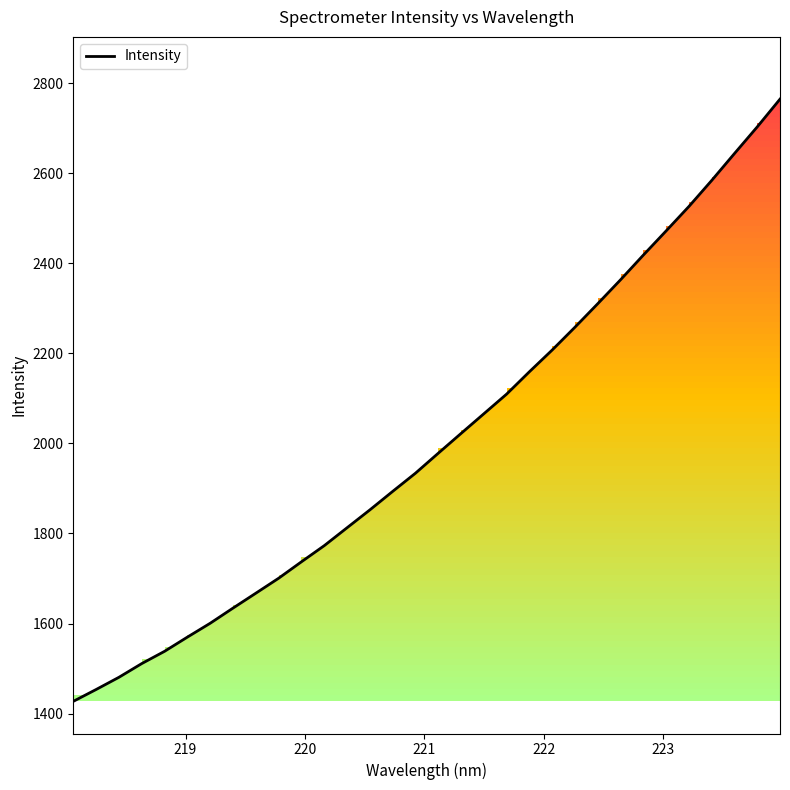

Reading left to right, extract all data points from this chart.

1427.2	1453.5	1480.6	1511.1	1538.3	1569.9	1600.6	1634.3	1667.4	1700.6	1737.1	1773.0	1812.7	1852.3	1893.4	1933.8	1978.2	2022.1	2065.8	2109.4	2159.1	2207.4	2258.1	2310.2	2363.3	2418.1	2471.8	2526.0	2583.8	2643.6	2702.7	2764.3